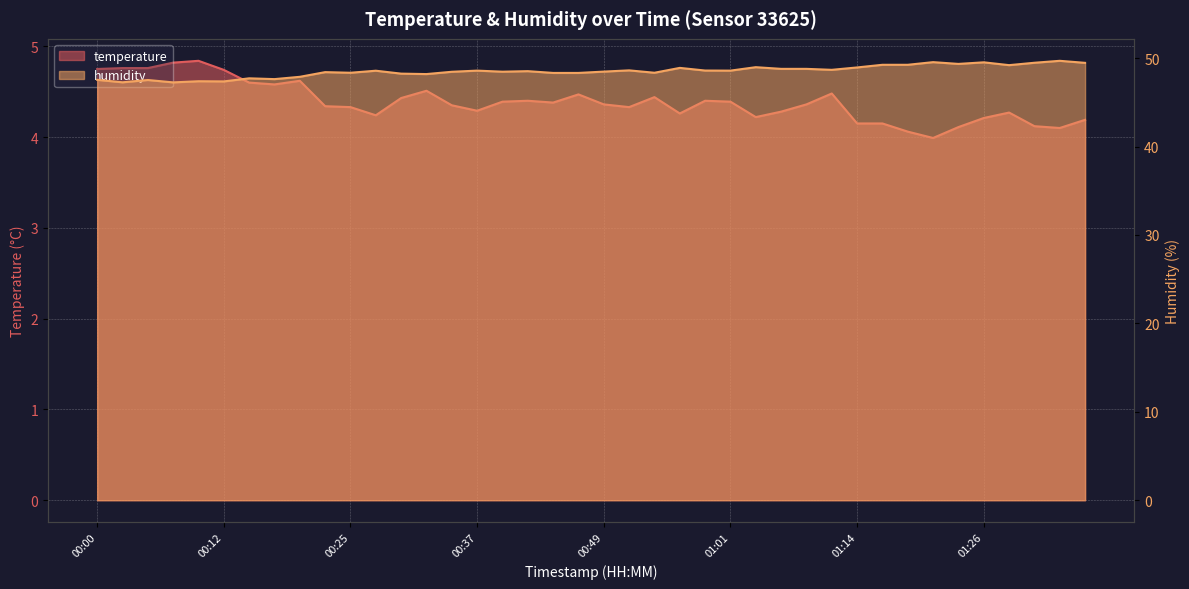

What is the total value across all series at 01:33?

53.8